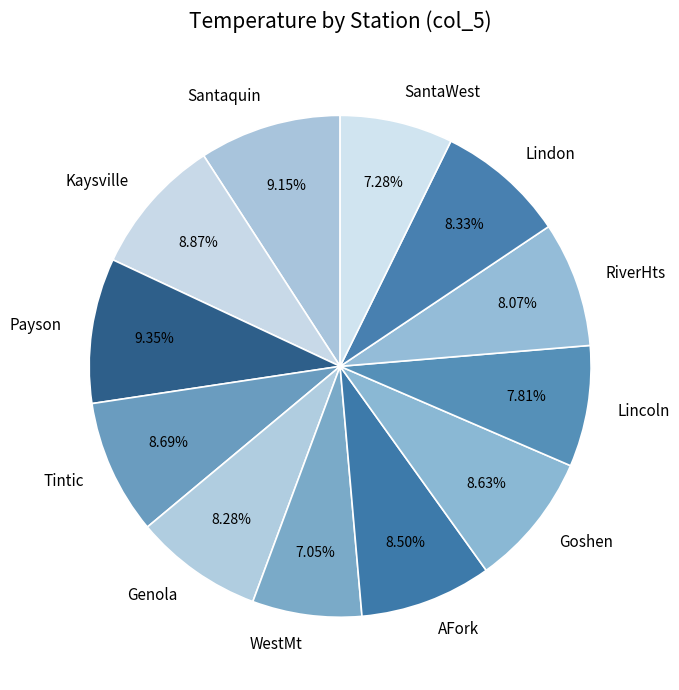

Which has a higher value, WestMt or Payson?

Payson